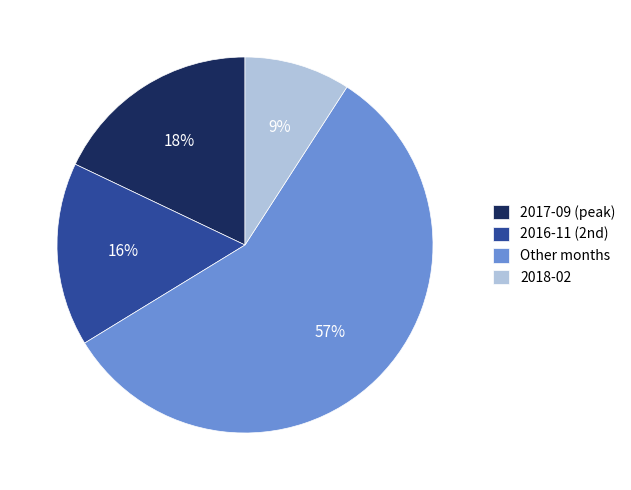

What is the largest slice in the pie chart?

Other months